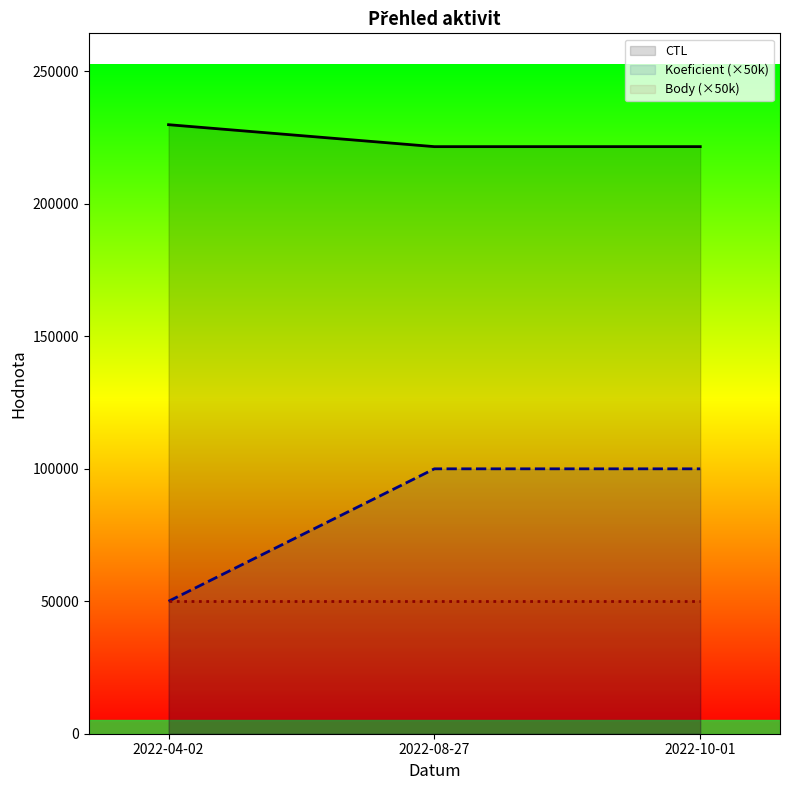

Reading right to left, extract all data points from this chart.

CTL: 2022-10-01=221627	2022-08-27=221619	2022-04-02=229909
Koeficient (×50k): 2022-10-01=100000	2022-08-27=100000	2022-04-02=50000
Body (×50k): 2022-10-01=50000	2022-08-27=50000	2022-04-02=50000